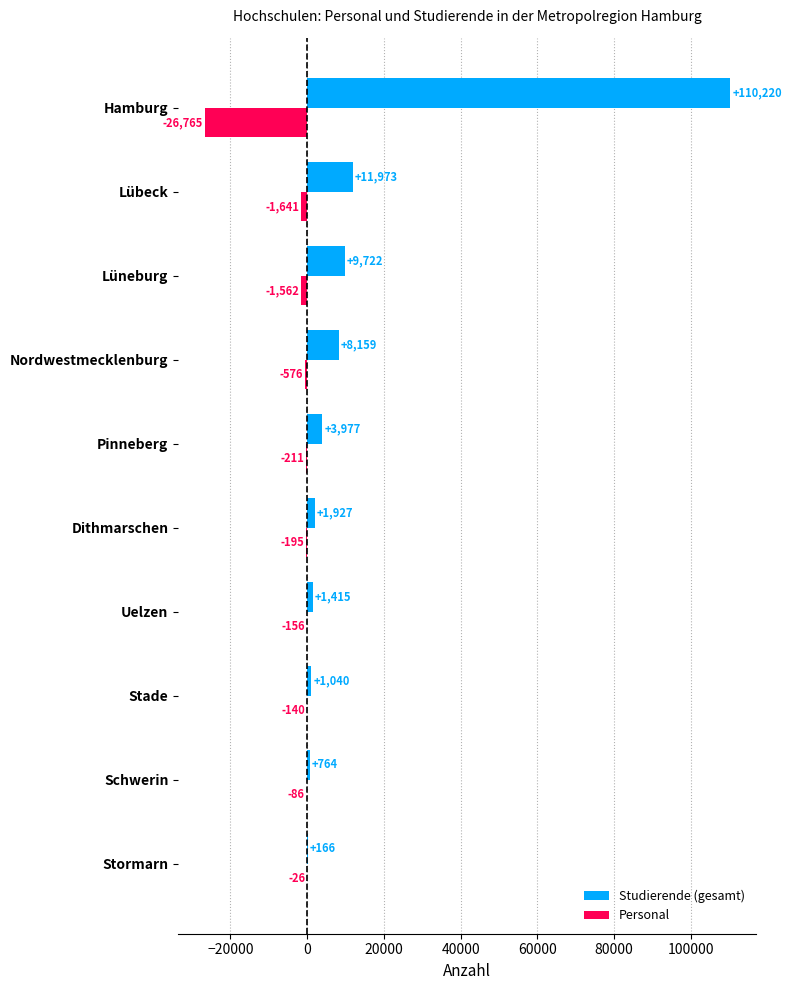

Is it true that Studierende (gesamt) equals 184758 at Hamburg?

False